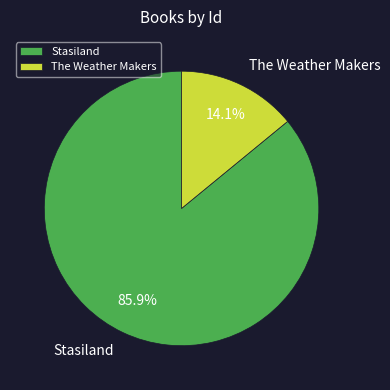

How much of the chart is everything except The Weather Makers?

85.9%